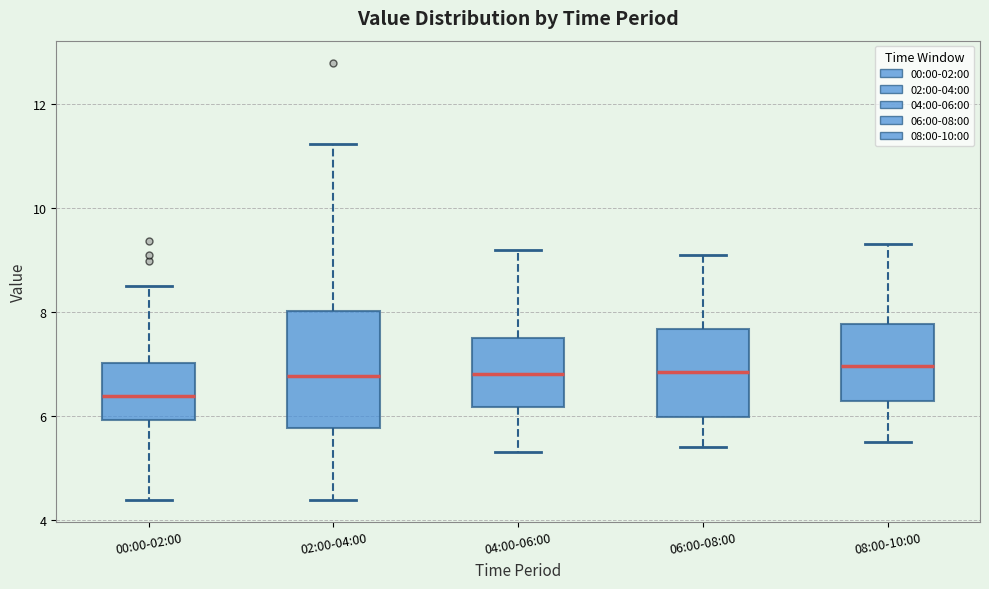

Which box is the tallest, from its lower edge to its upper edge?

02:00-04:00